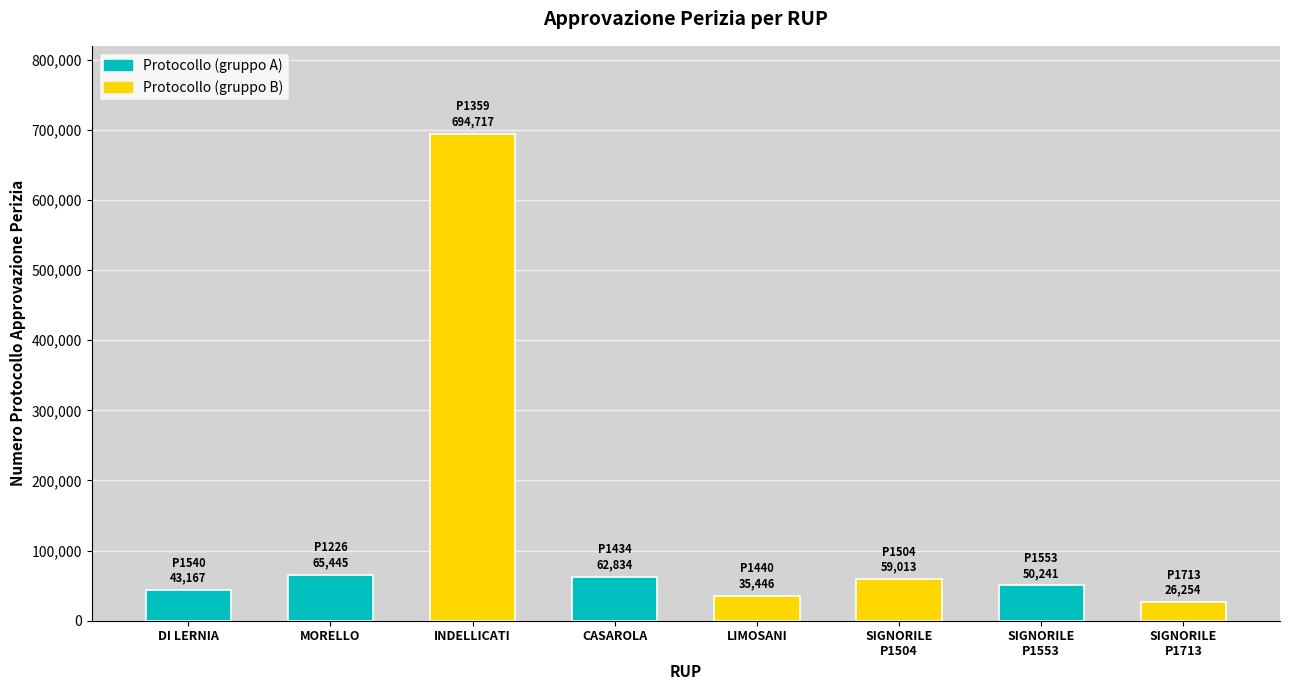

Which has a higher value, SIGNORILE
P1713 or MORELLO?

MORELLO